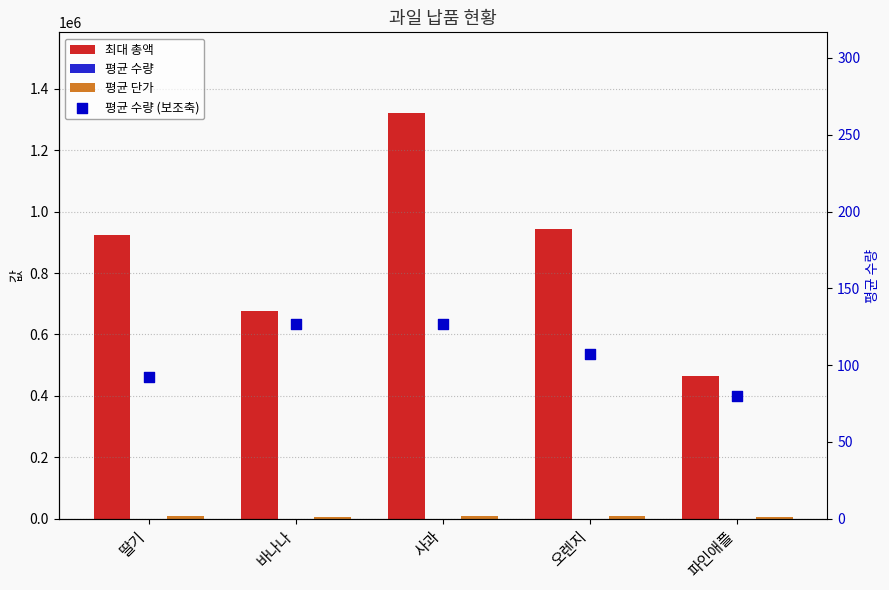

At how many categories does at least one series exceed 918586?

3